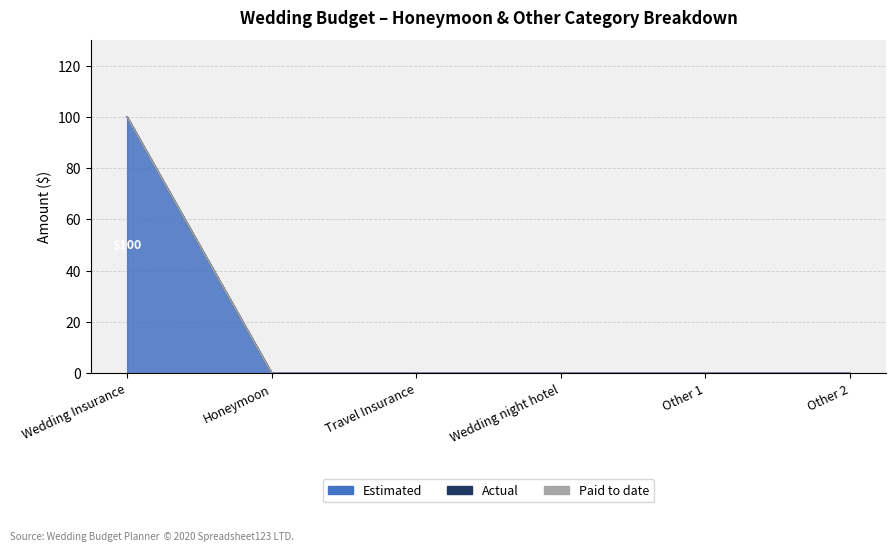

How many distinct data groups are displayed?

3